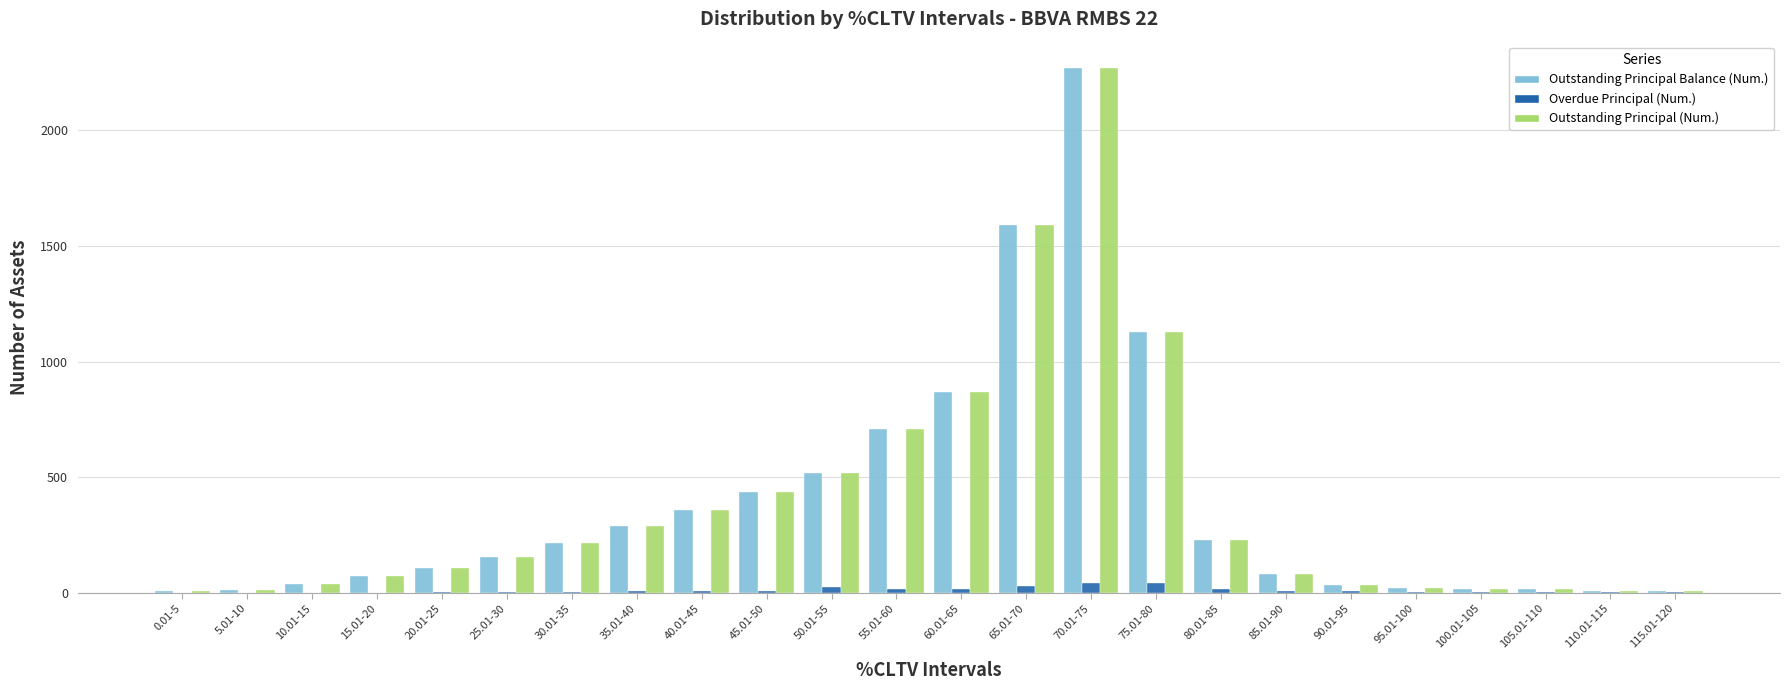

What is the sum of all Outstanding Principal (Num.) values?

9178